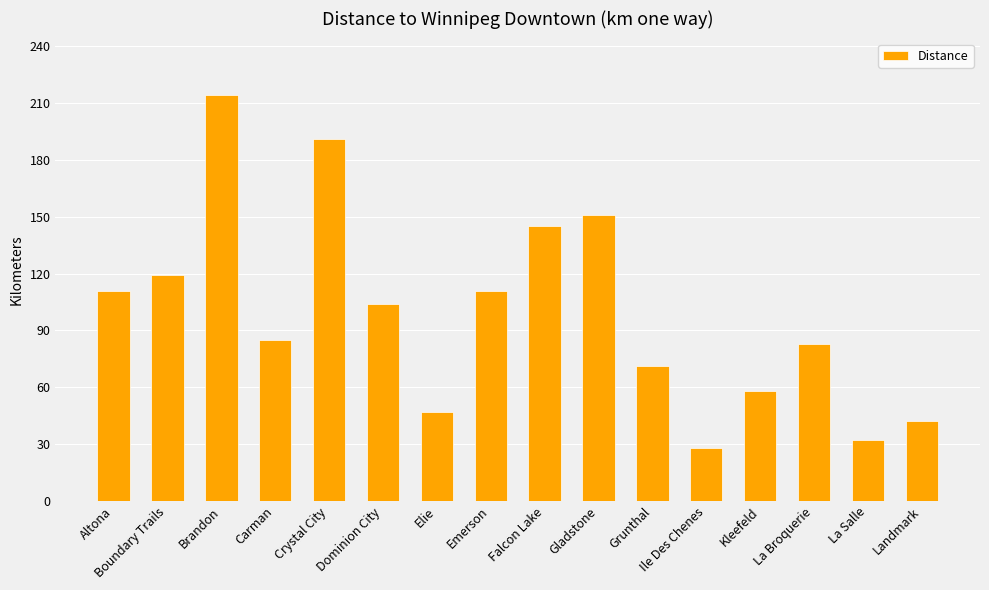

The chart shows a value of 74 at Falcon Lake. True or false?

False